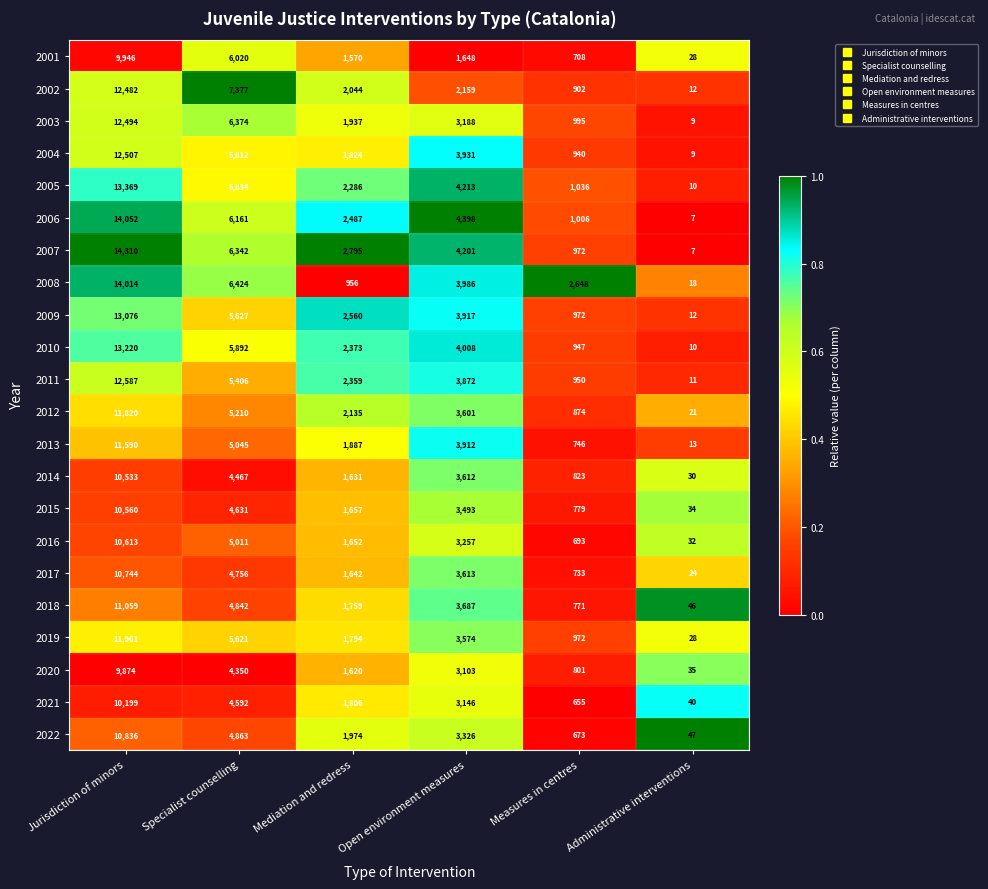

What is the difference between the 2018 values at Specialist counselling and Administrative interventions?

4796